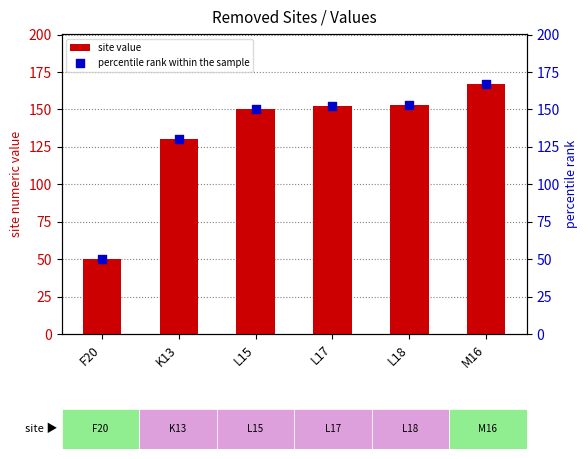

At which category is the sum across all series the highest?

M16